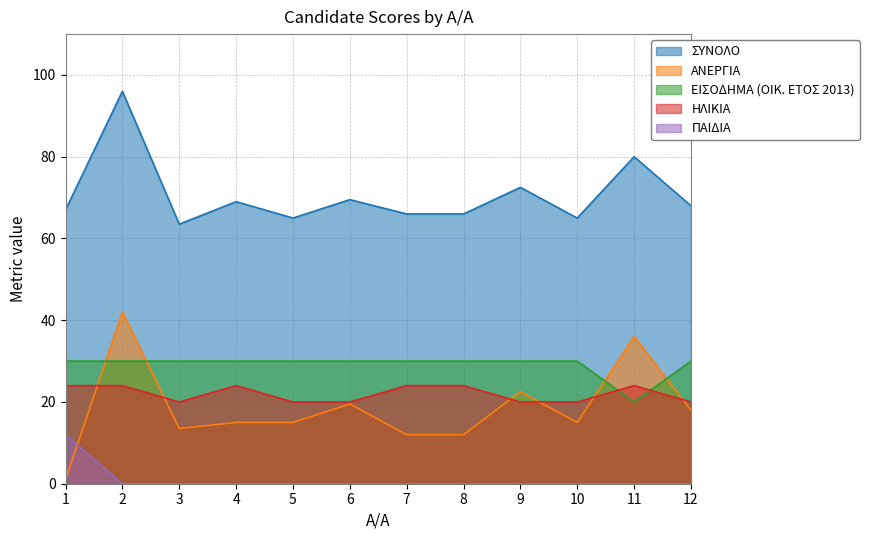

At how many categories does at least one series exceed 38?

12